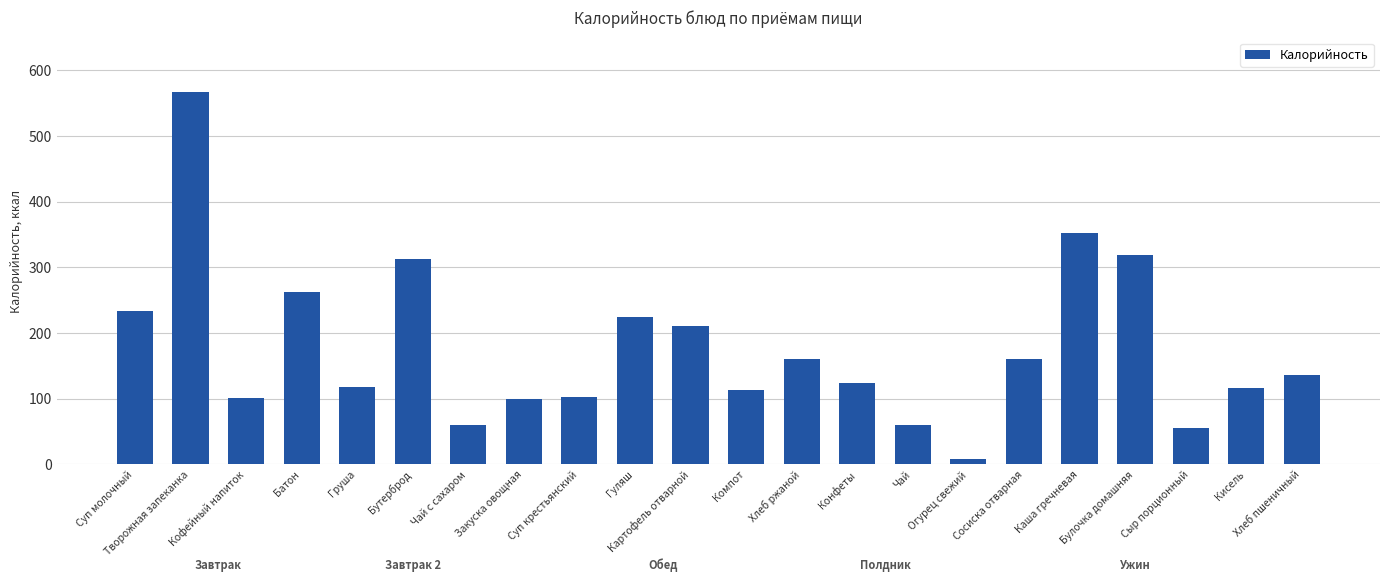

Which category has the lowest value across all series?

Огурец свежий